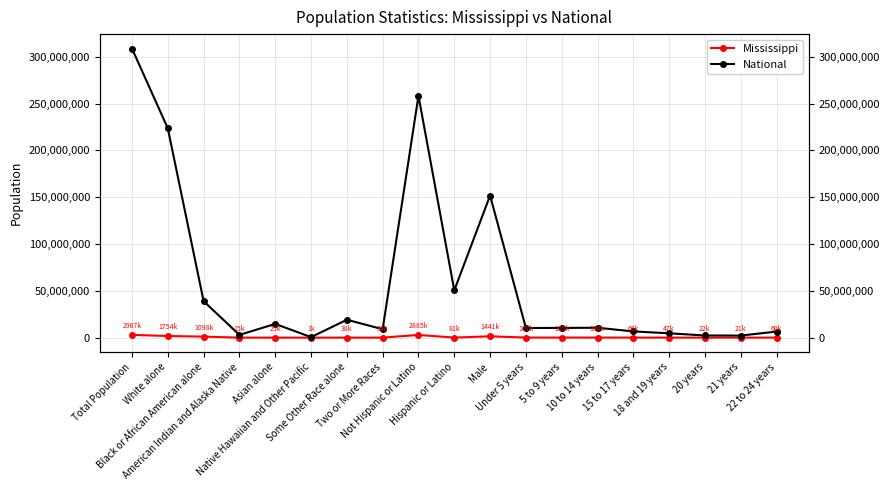

Does the chart display data point markers on the line(s)?

Yes